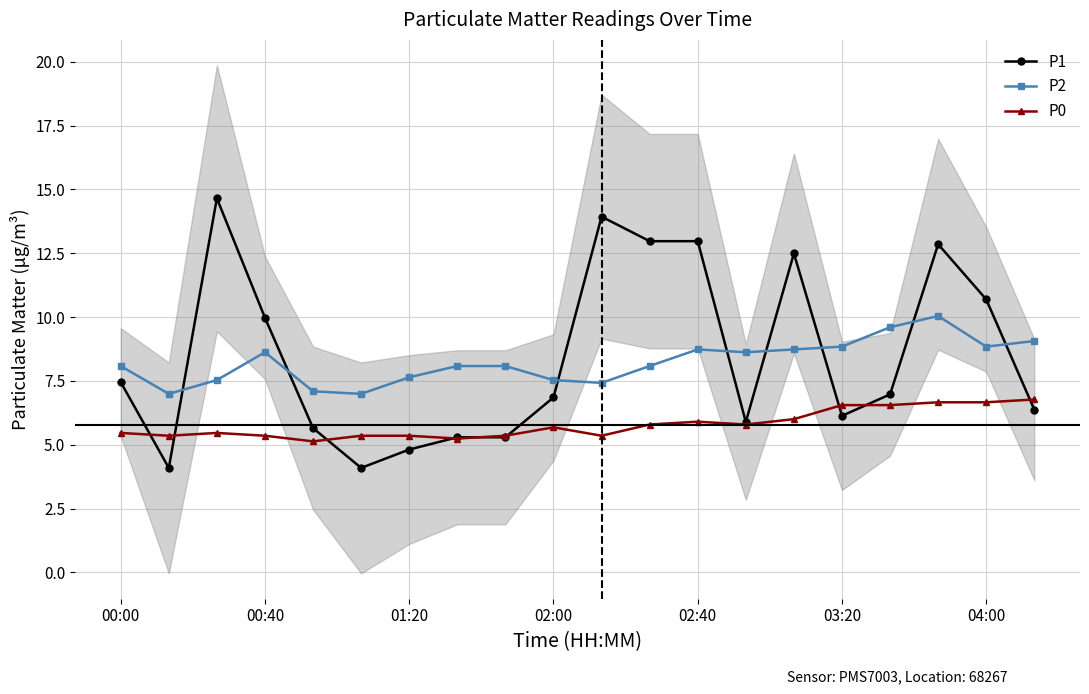

Reading right to left, what are all the values shown in this chart?

P1: 6.4	10.7	12.8	7.0	6.1	12.5	5.9	13.0	13.0	13.9	6.8	5.3	5.3	4.8	4.1	5.7	10.0	14.7	4.1	7.5
P2: 9.1	8.8	10.0	9.6	8.8	8.7	8.6	8.7	8.1	7.4	7.5	8.1	8.1	7.6	7.0	7.1	8.6	7.5	7.0	8.1
P0: 6.8	6.7	6.7	6.5	6.5	6.0	5.8	5.9	5.8	5.3	5.7	5.3	5.2	5.3	5.3	5.1	5.3	5.5	5.3	5.5